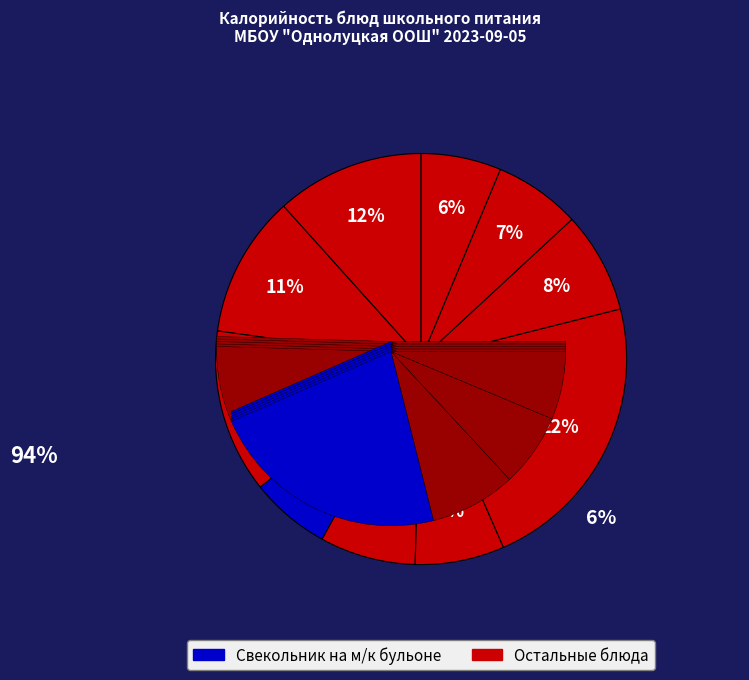

The чай с сахаром slice represents 1% of the pie. True or false?

False